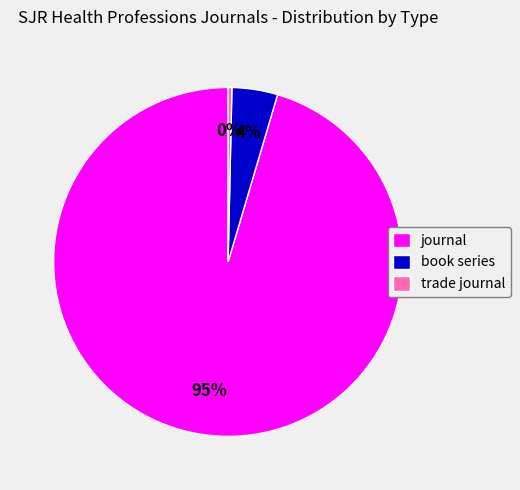

To the nearest percent, what portion does book series represent?

4%